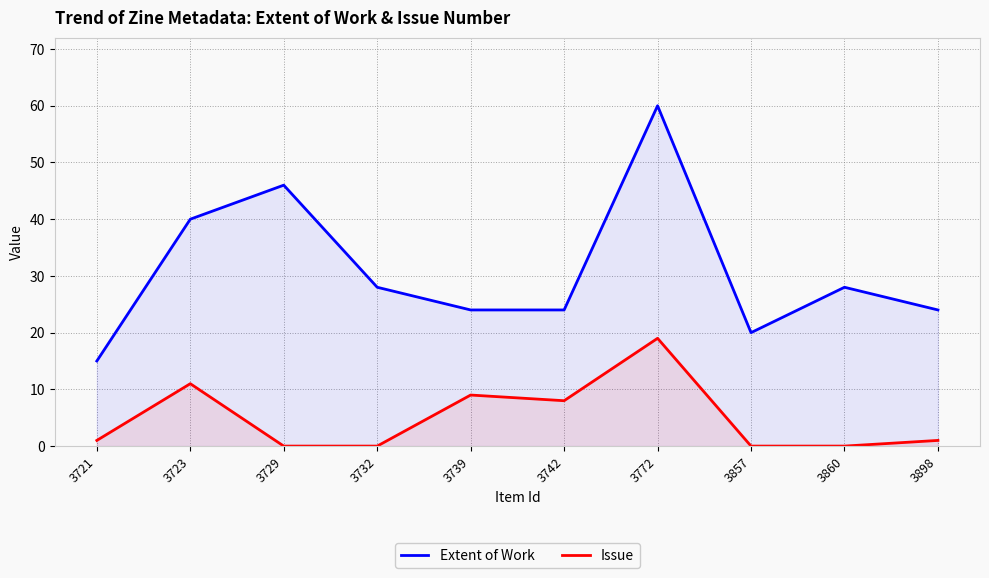

Reading left to right, extract all data points from this chart.

Extent of Work: 15	40	46	28	24	24	60	20	28	24
Issue: 1	11	0	0	9	8	19	0	0	1